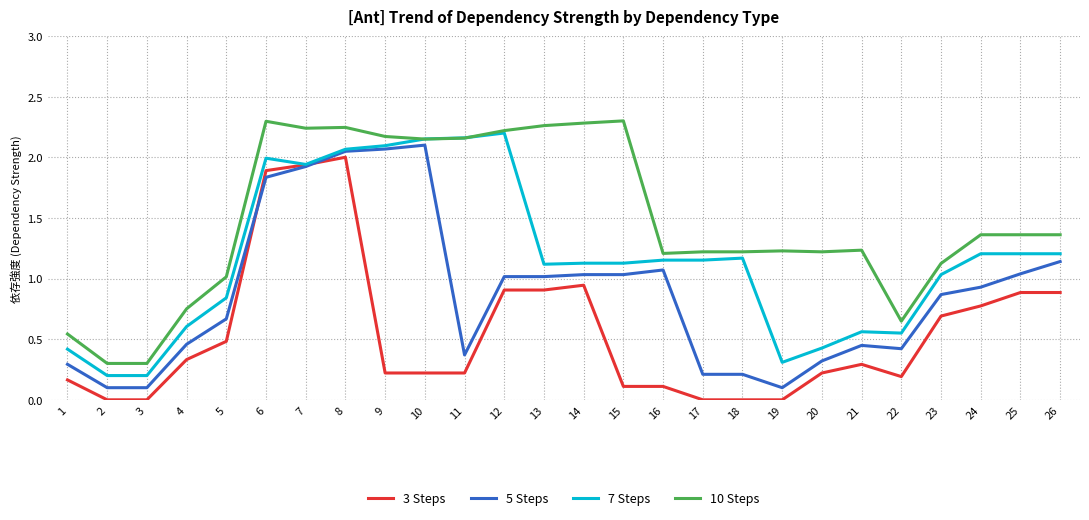

Which series changed the most between 1 and 14?

10 Steps